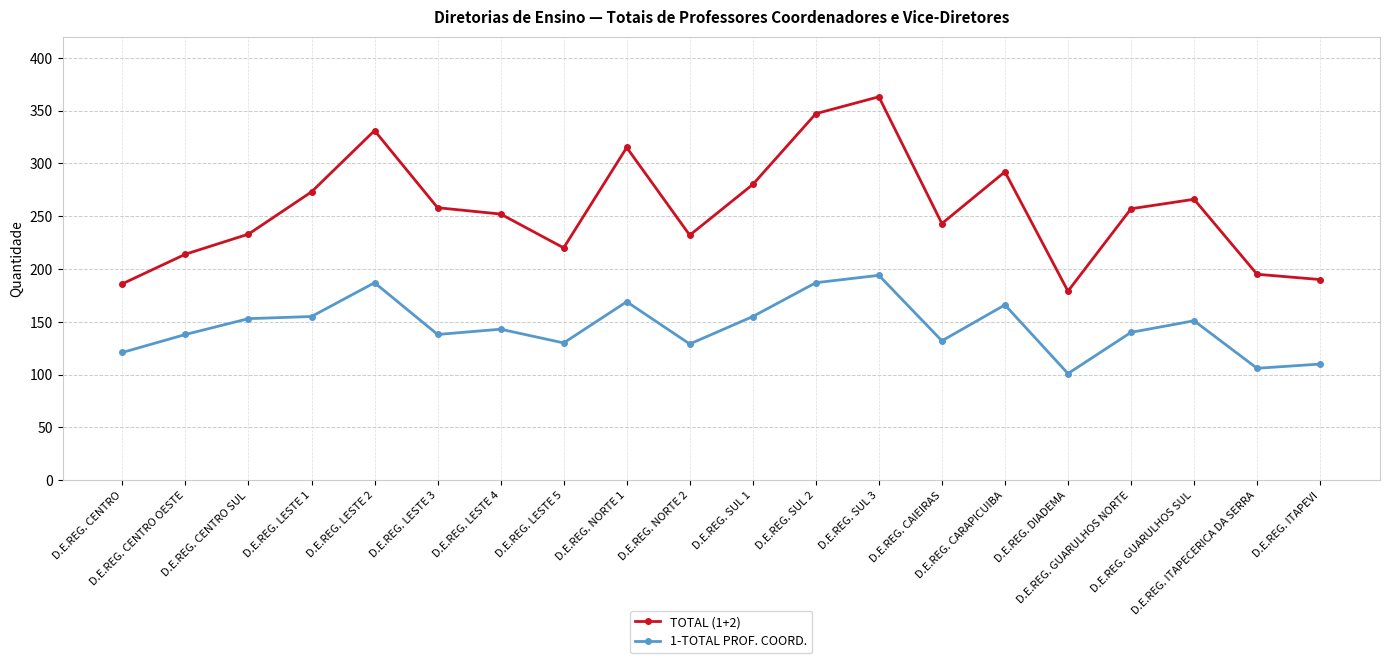

Which series changed the most between D.E.REG. LESTE 1 and D.E.REG. GUARULHOS SUL?

TOTAL (1+2)